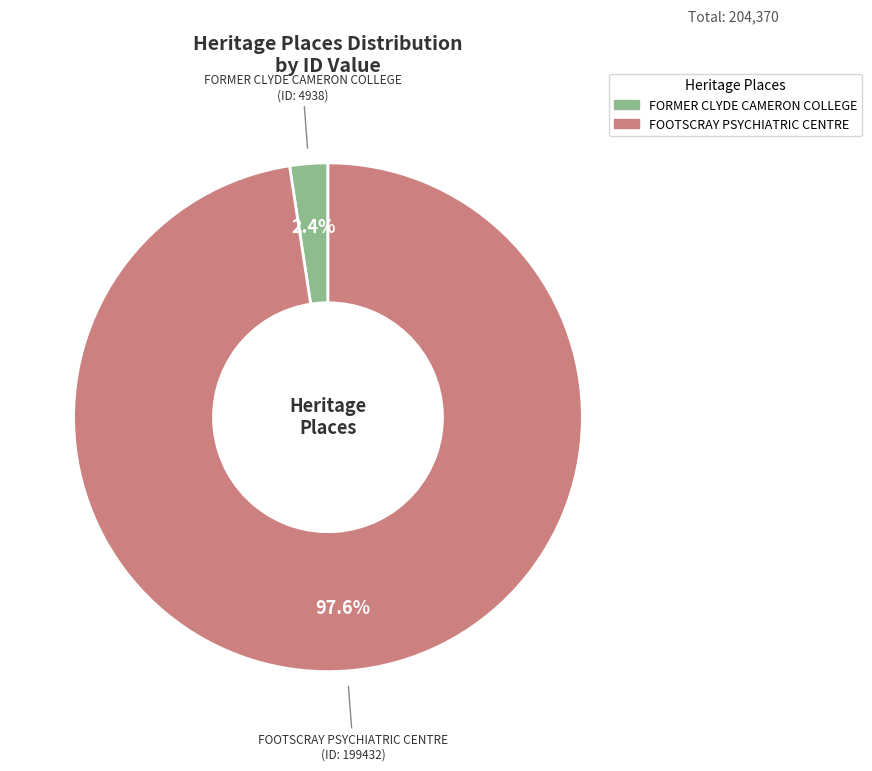

Which has a higher value, FOOTSCRAY PSYCHIATRIC CENTRE or FORMER CLYDE CAMERON COLLEGE?

FOOTSCRAY PSYCHIATRIC CENTRE